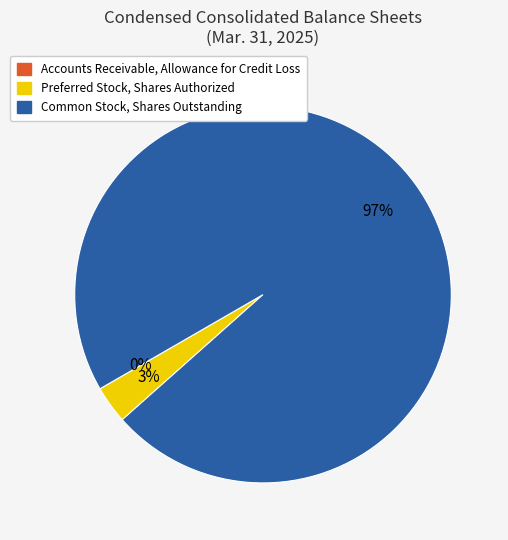

To the nearest percent, what is the average slice percentage?

33%